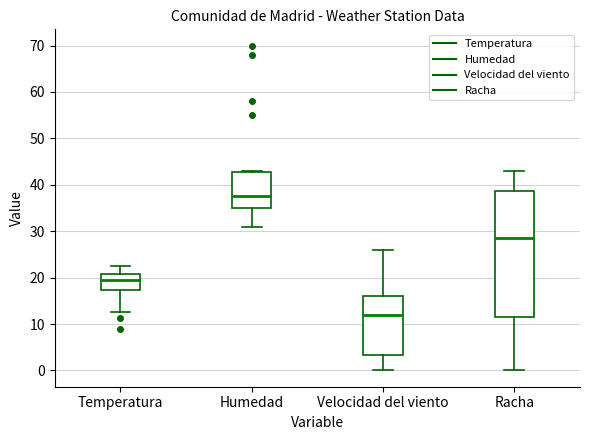

Reading left to right, transcribe this box plot: for each box, give where its median line is, the range the box spans, and where its two whiskers end, as read against the y-axis. The values are not printed on the chart, so give them approximately, as read against the axis.

Temperatura: median 20, box 17 to 21, whiskers 13 to 23
Humedad: median 38, box 35 to 43, whiskers 31 to 43
Velocidad del viento: median 12, box 3 to 16, whiskers 0 to 26
Racha: median 29, box 12 to 39, whiskers 0 to 43